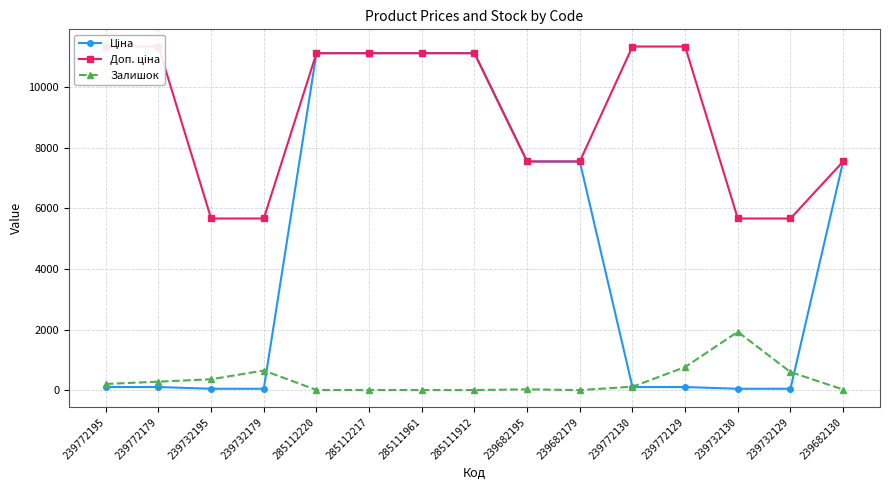

In Залишок, how many points are lower than both neighbors (excluding endpoints)?

2